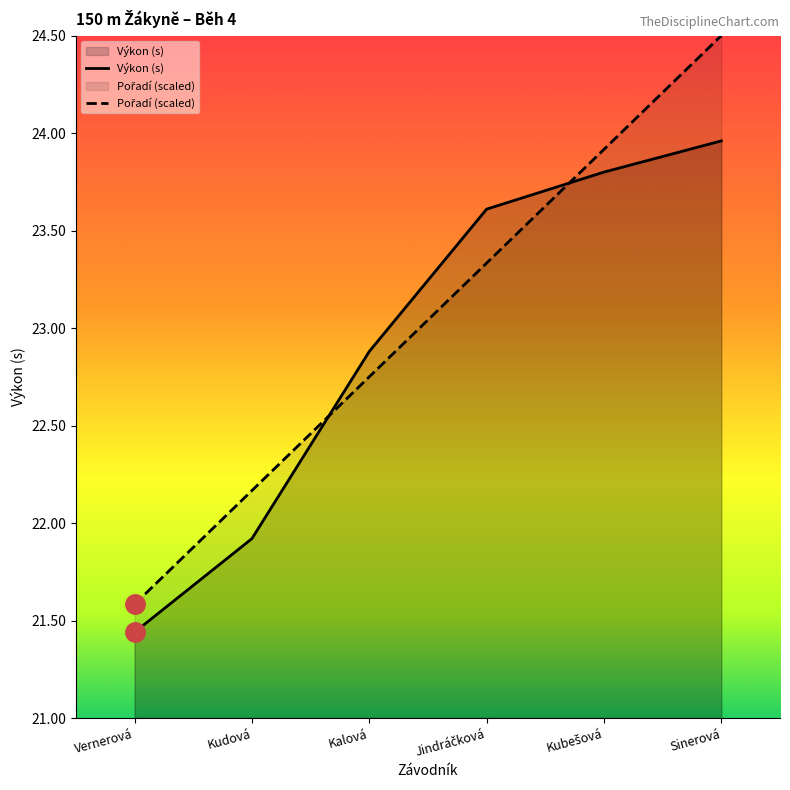

What is the difference between the Pořadí (scaled) values at Vernerová and Kudová?

0.6